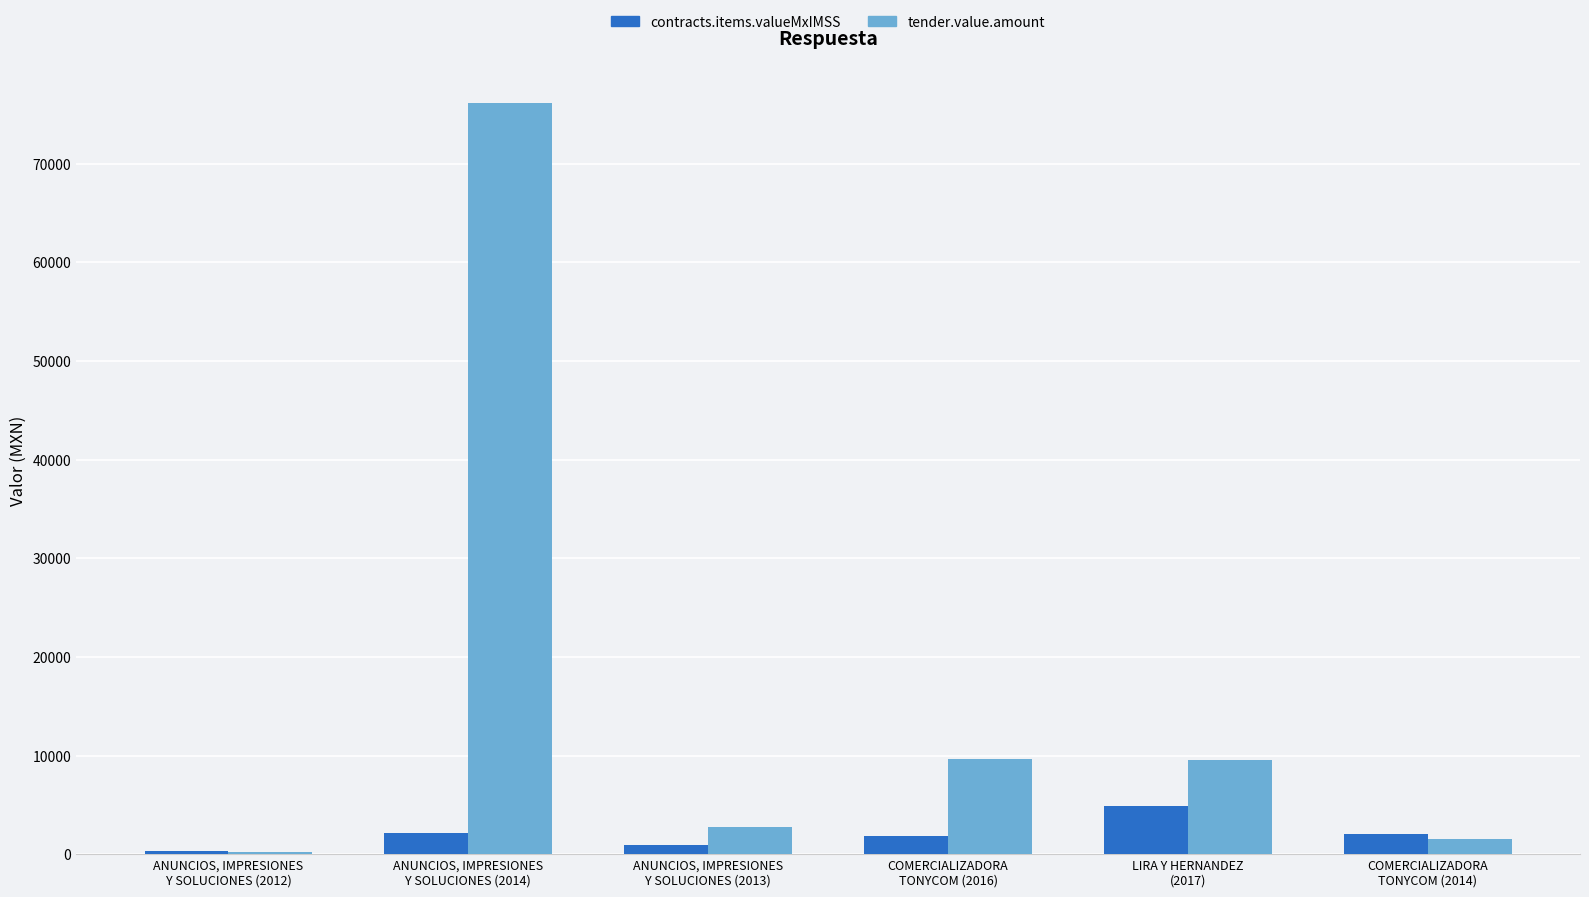

What is the difference between the tender.value.amount values at COMERCIALIZADORA
TONYCOM (2014) and ANUNCIOS, IMPRESIONES
Y SOLUCIONES (2012)?

1348.3